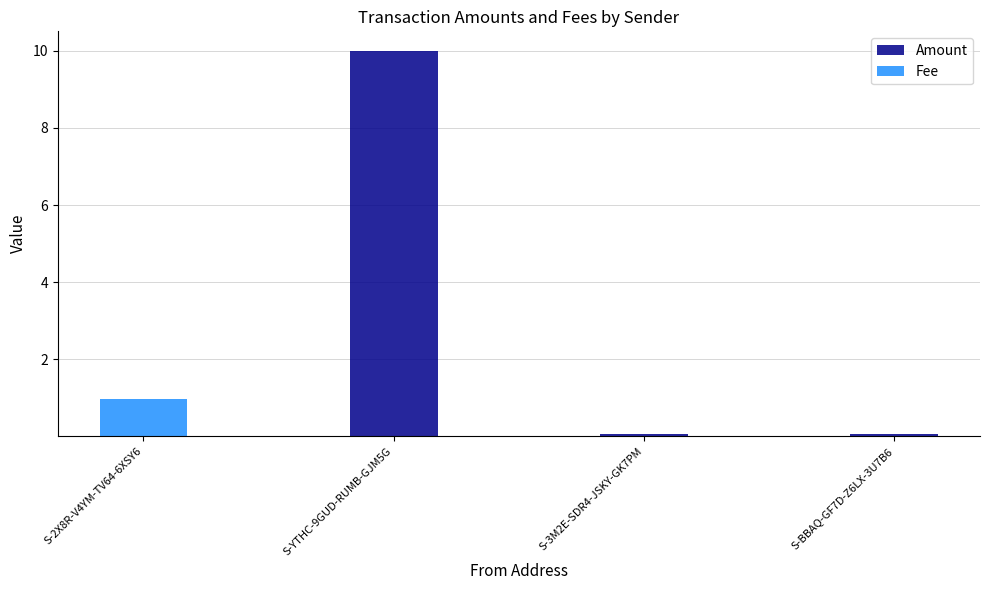

At which category is the sum across all series the highest?

S-YTHC-9GUD-RUMB-GJM5G